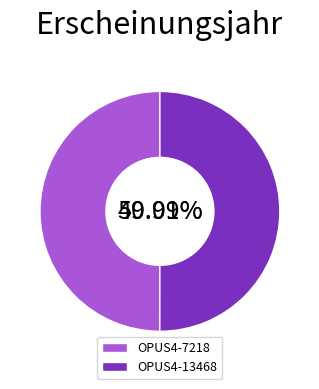

How many segments does this pie chart have?

2